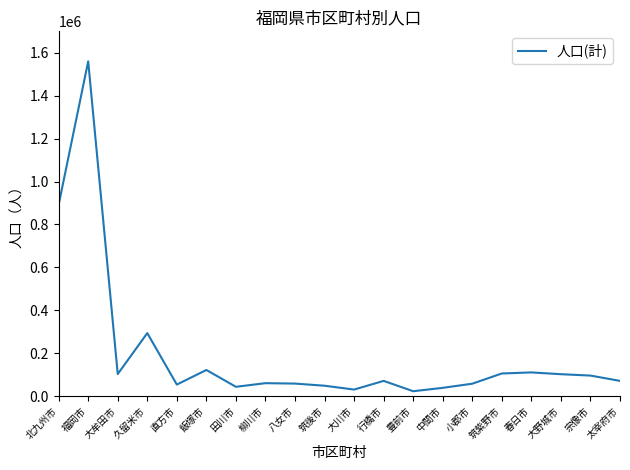

How many lines are shown in the chart?

1